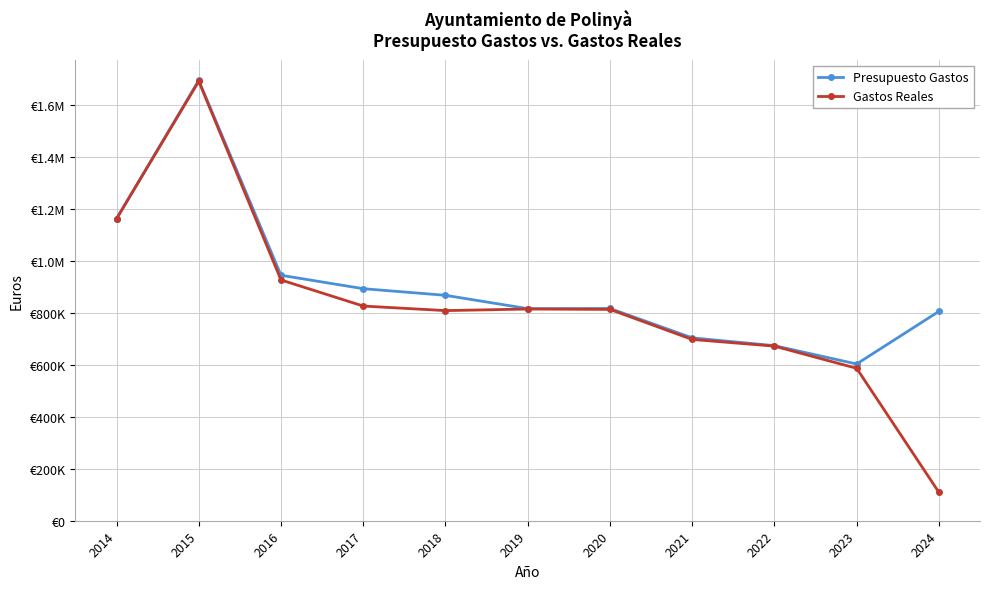

Which category has the lowest value in the Gastos Reales series?

2024